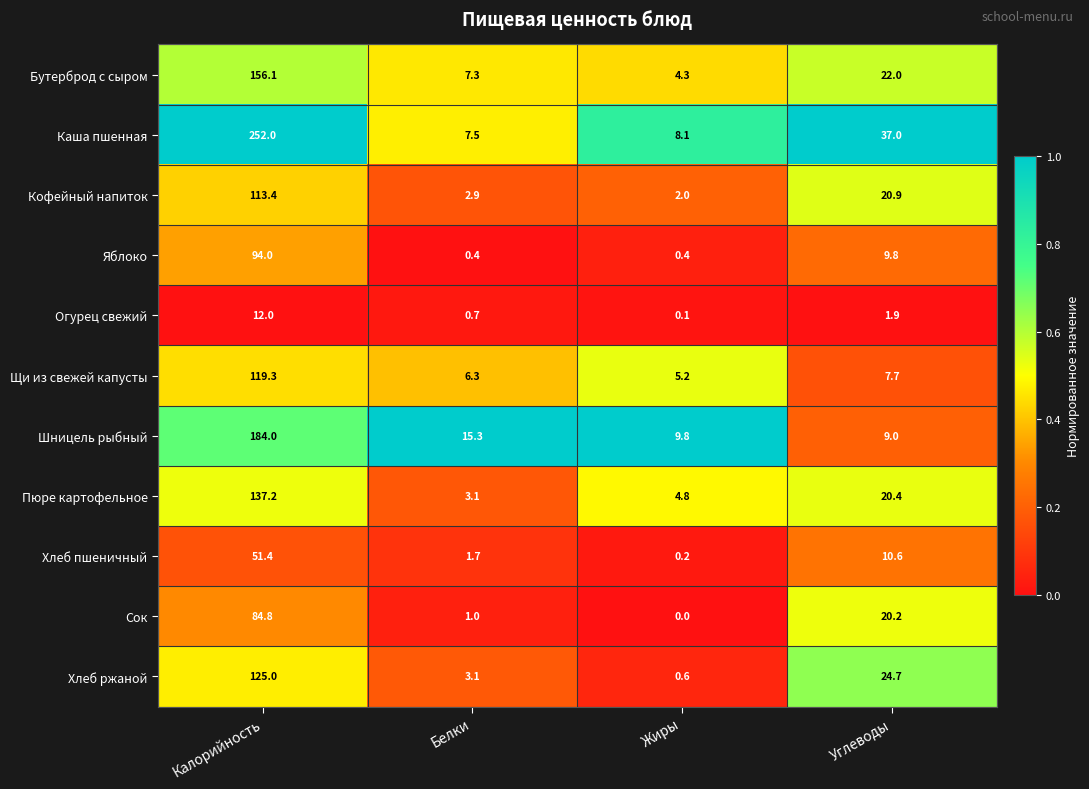

Rank the series at Калорийность from highest to lowest value.

Каша пшенная, Шницель рыбный, Бутерброд с сыром, Пюре картофельное, Хлеб ржаной, Щи из свежей капусты, Кофейный напиток, Яблоко, Сок, Хлеб пшеничный, Огурец свежий